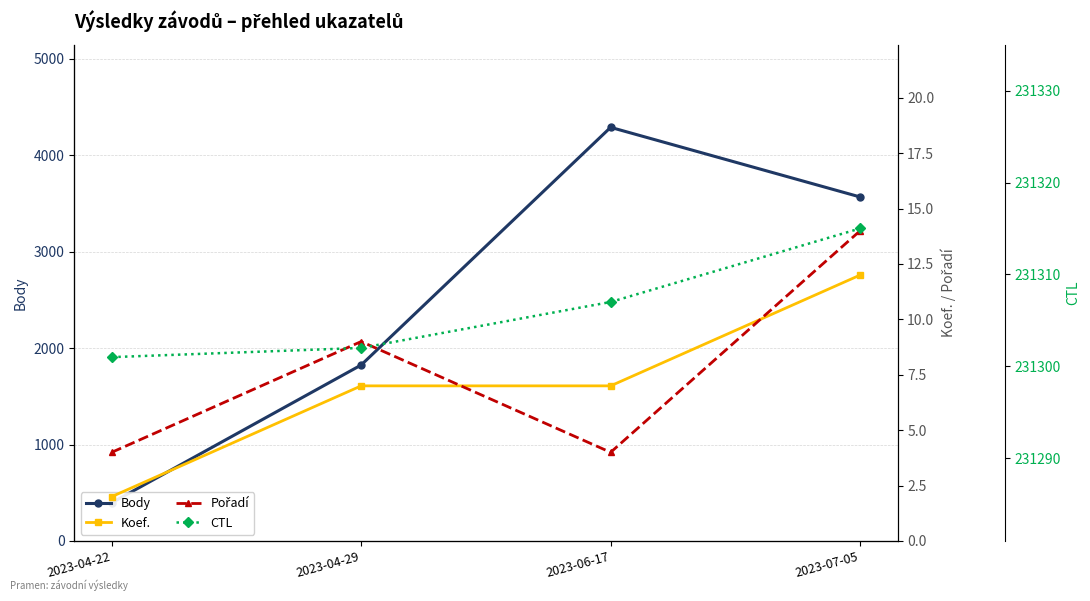

True or false: CTL has more than 0 points higher than both neighbors.

False